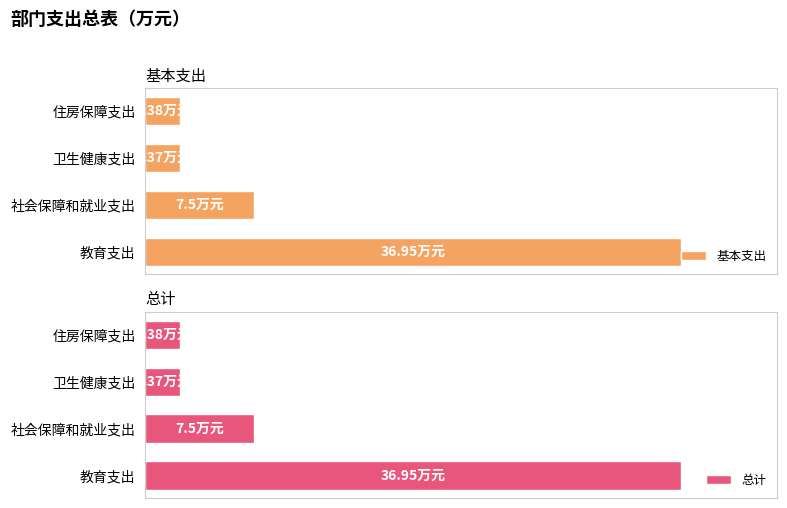

What is the value of the 基本支出 bar at the 2nd from the left?

7.5